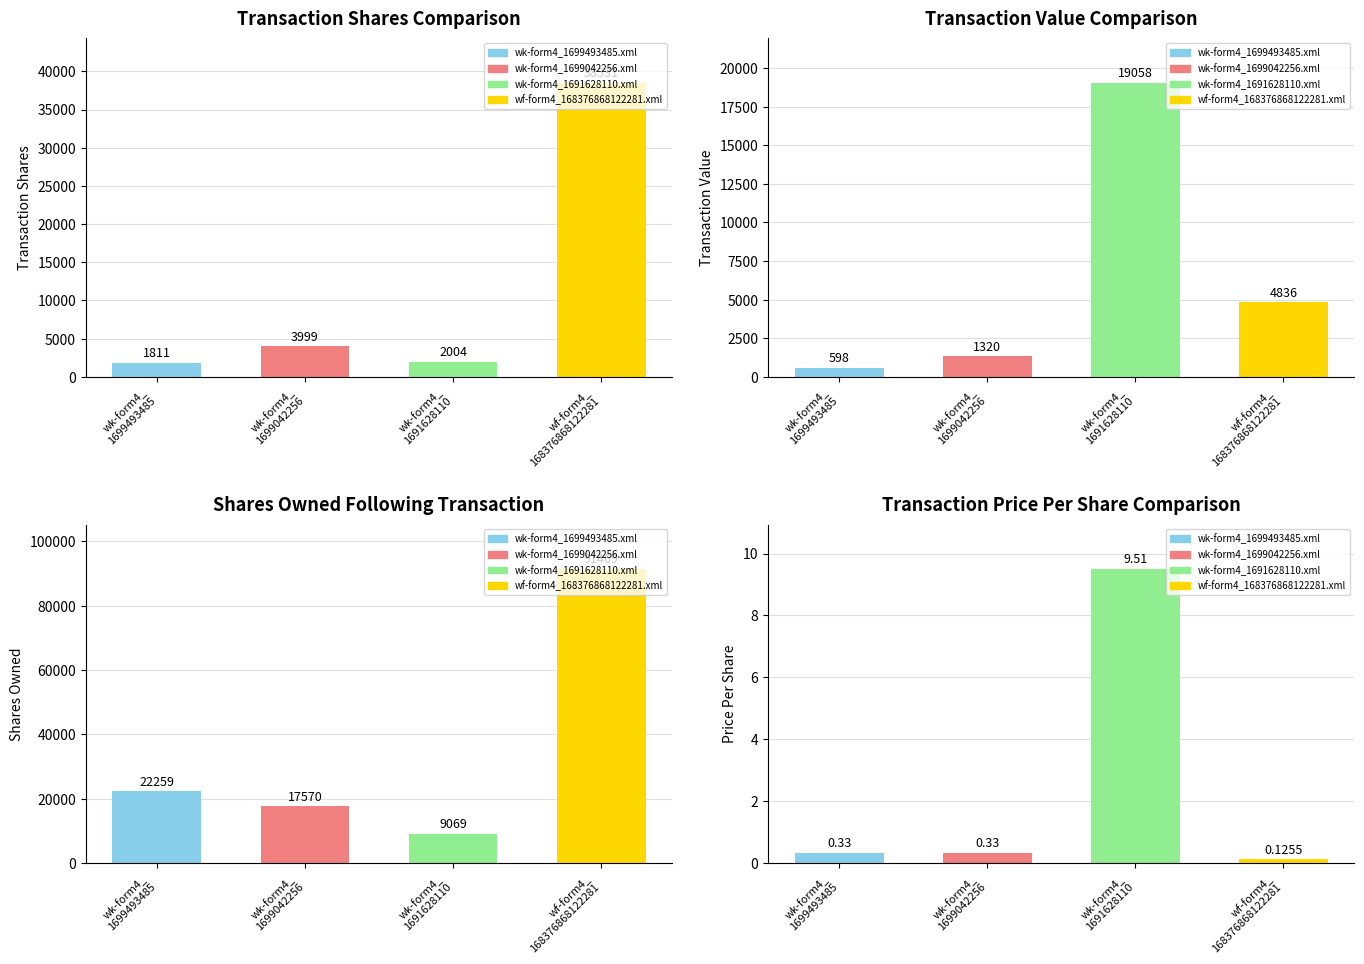

Which category has the highest value in the transactionValue series?

wk-form4_
1691628110